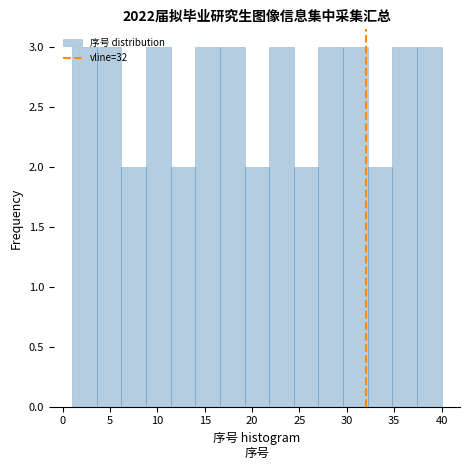

How tall is the bar that spans 29.6 to 32.2 on the x-axis? Neither the bar edges nor the heights are printed on the chart, so give them approximately, as read against the axes.

3